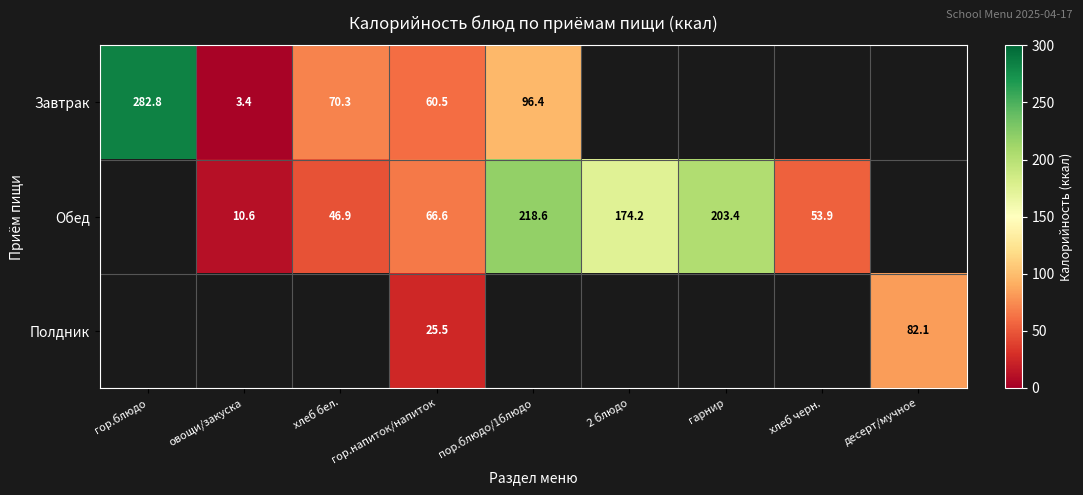

How many distinct data groups are displayed?

3